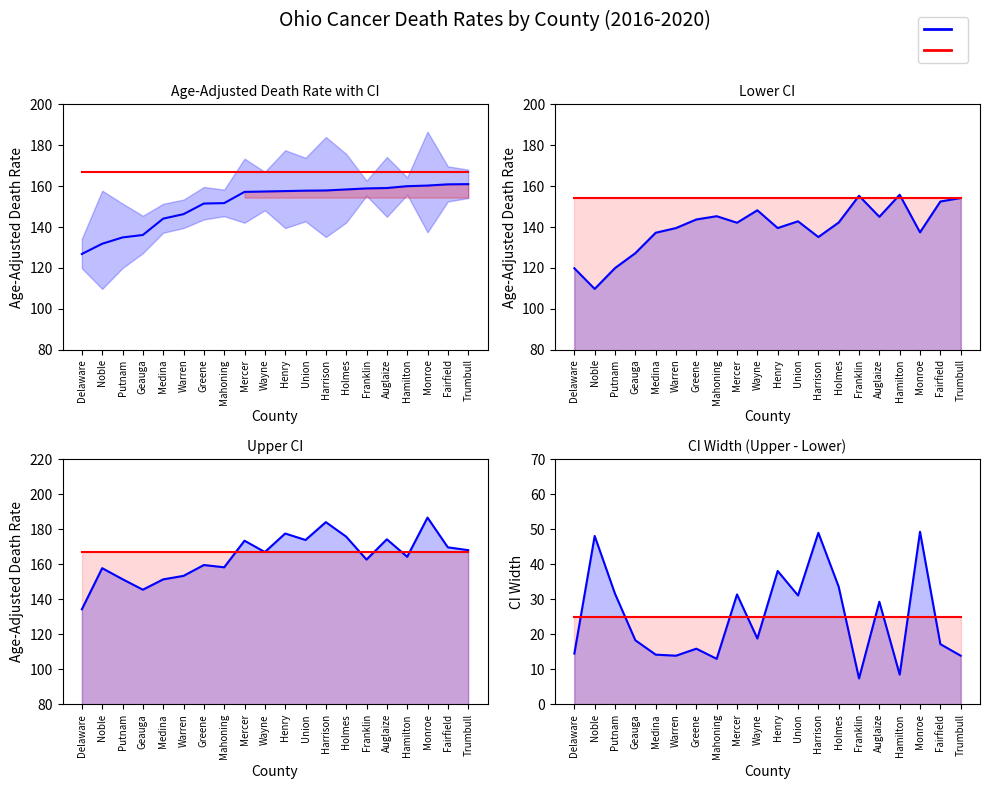

True or false: upper_ci has more than 1 interior local peaks.

True